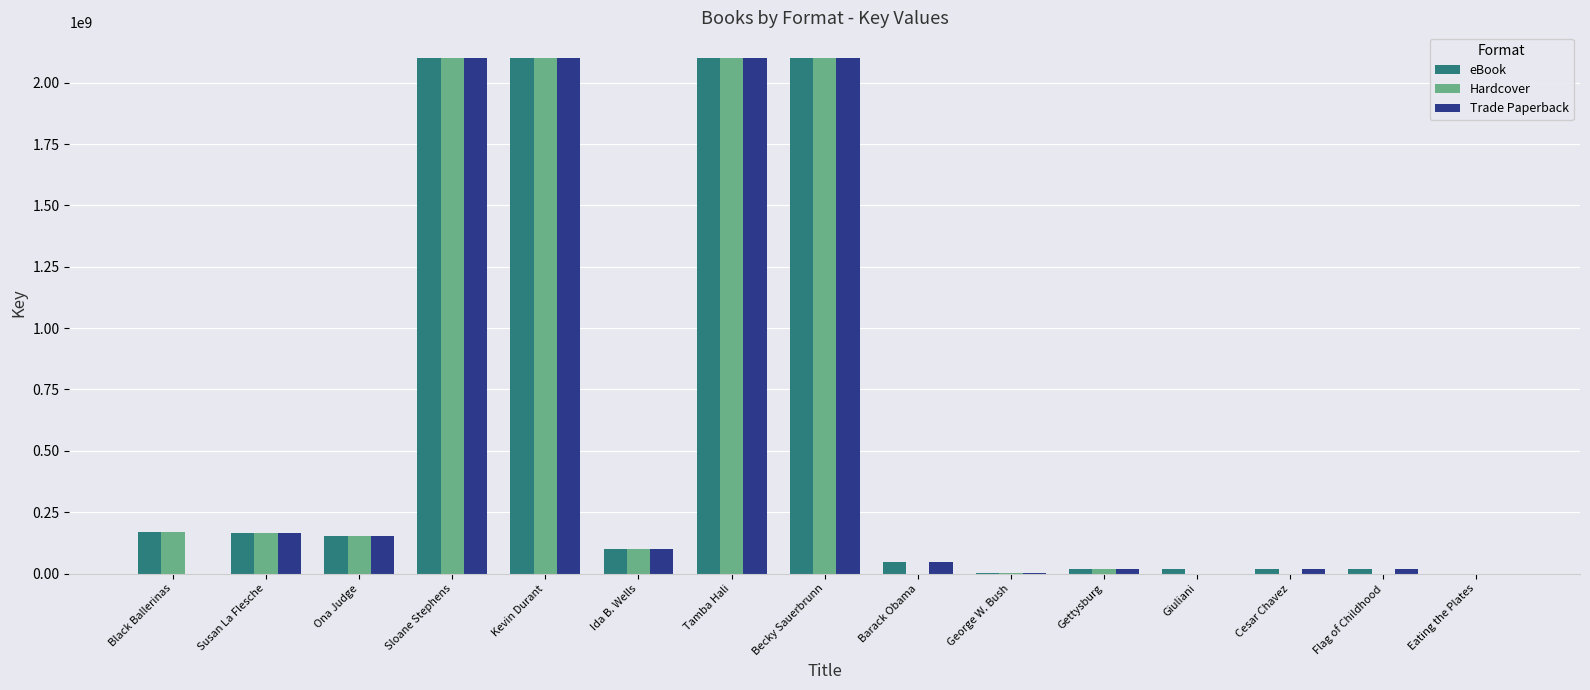

What is the sum of the Trade Paperback values at Kevin Durant and Ida B. Wells?

2201194533